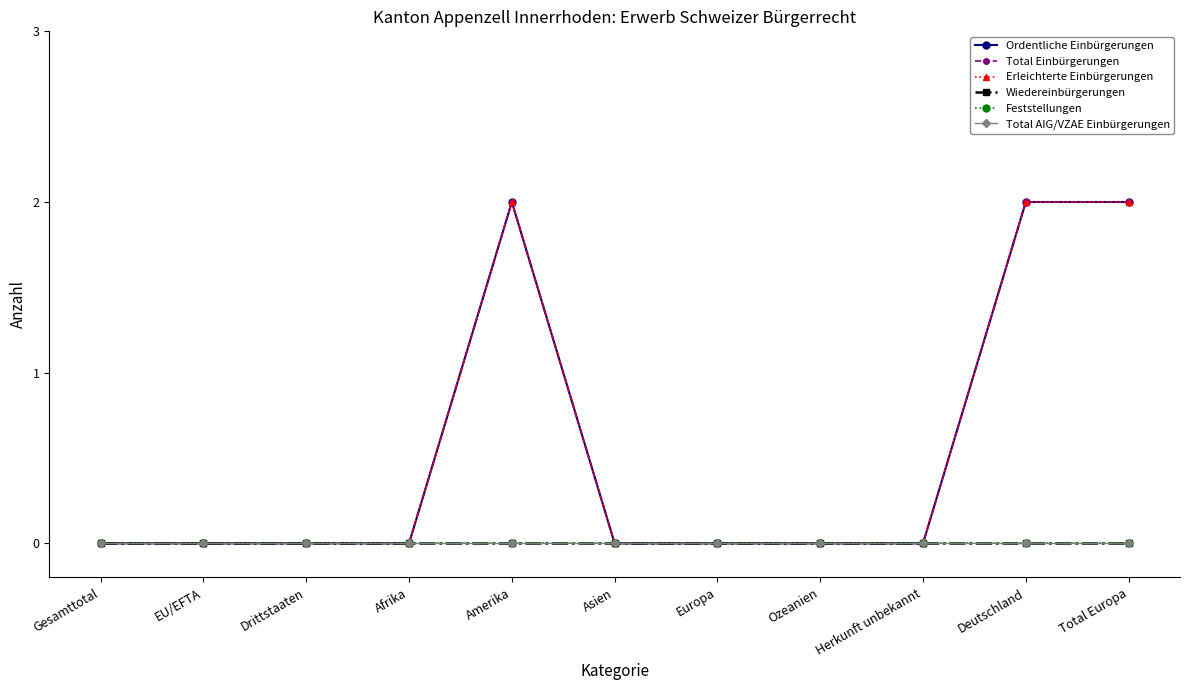

Reading right to left, list all the values displayed in this chart.

Ordentliche Einbürgerungen: 2	2	0	0	0	0	2	0	0	0	0
Total Einbürgerungen: 2	2	0	0	0	0	2	0	0	0	0
Erleichterte Einbürgerungen: 2	2	0	0	0	0	2	0	0	0	0
Wiedereinbürgerungen: 0	0	0	0	0	0	0	0	0	0	0
Feststellungen: 0	0	0	0	0	0	0	0	0	0	0
Total AIG/VZAE Einbürgerungen: 0	0	0	0	0	0	0	0	0	0	0